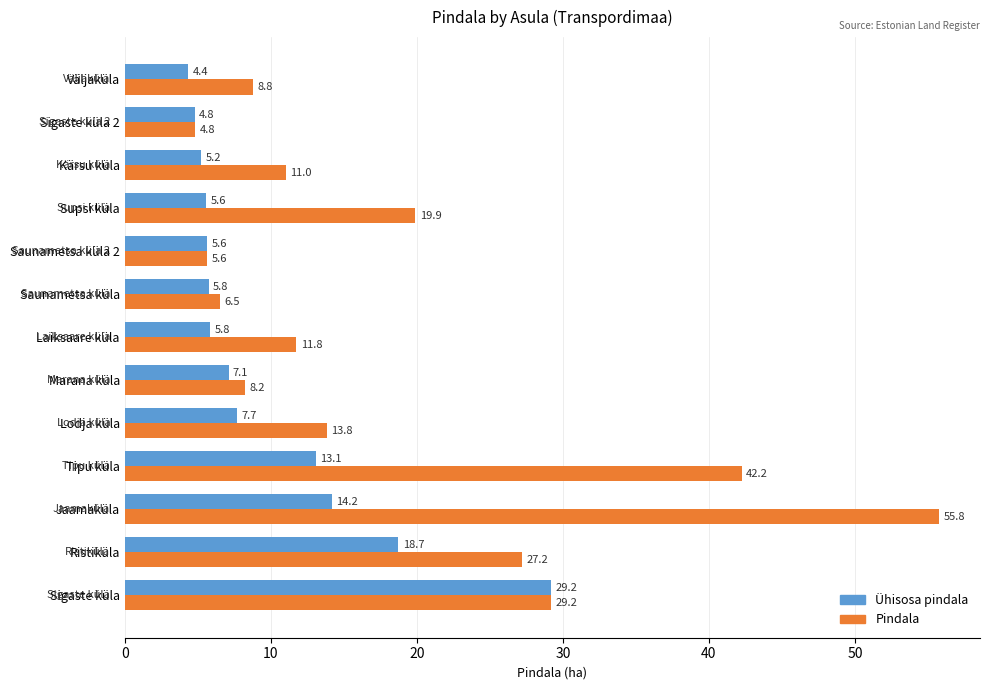

What is the sum of the Pindala values at Kärsu küla and Saunametsa küla?

17.5